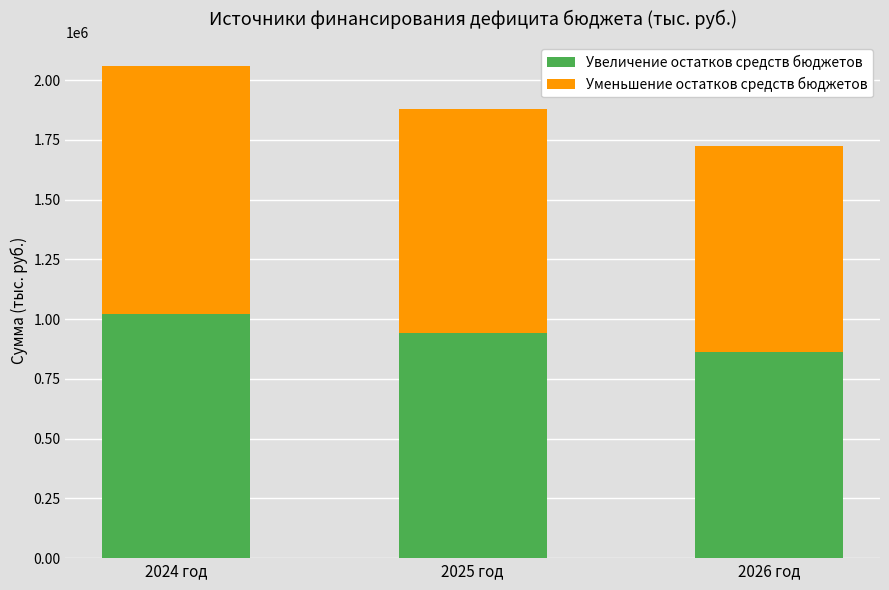

At which category is the sum across all series the highest?

2024 год